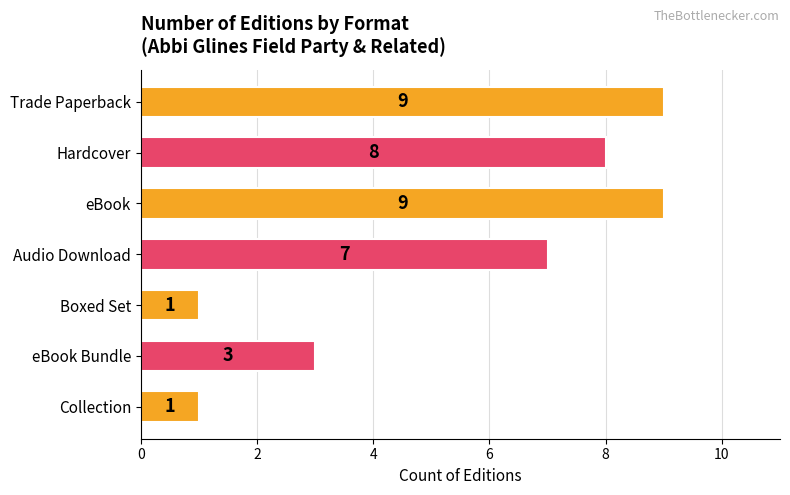

What is the average value?

5